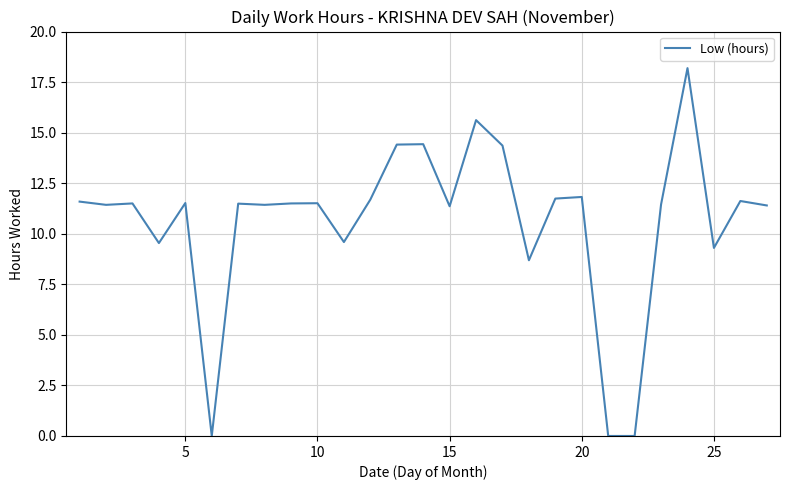

What is the maximum value shown in the chart?

18.2